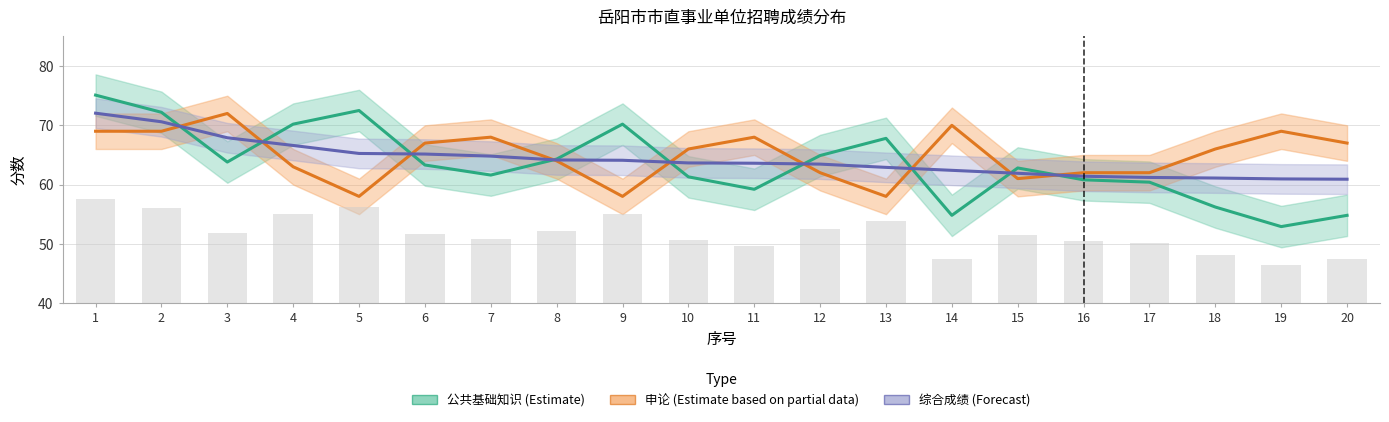

How many data points in 综合成绩 (Forecast) are less than 63?

8